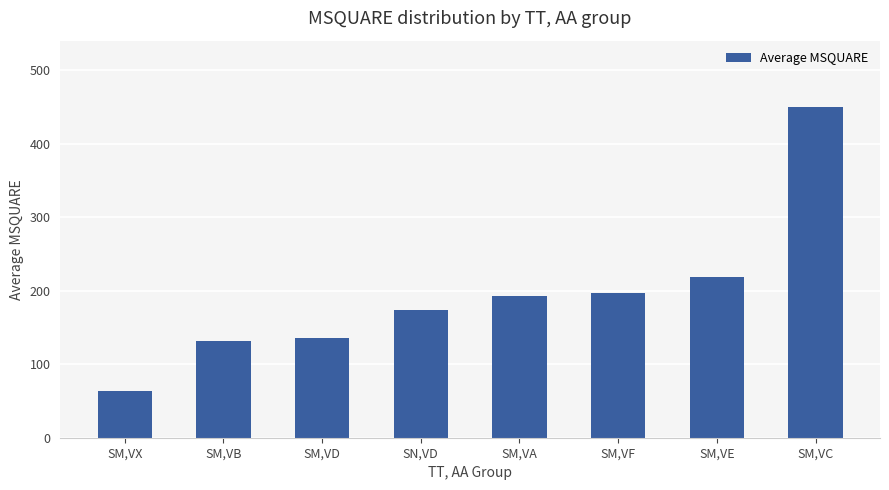

Which category has the highest value across all series?

SM,VC